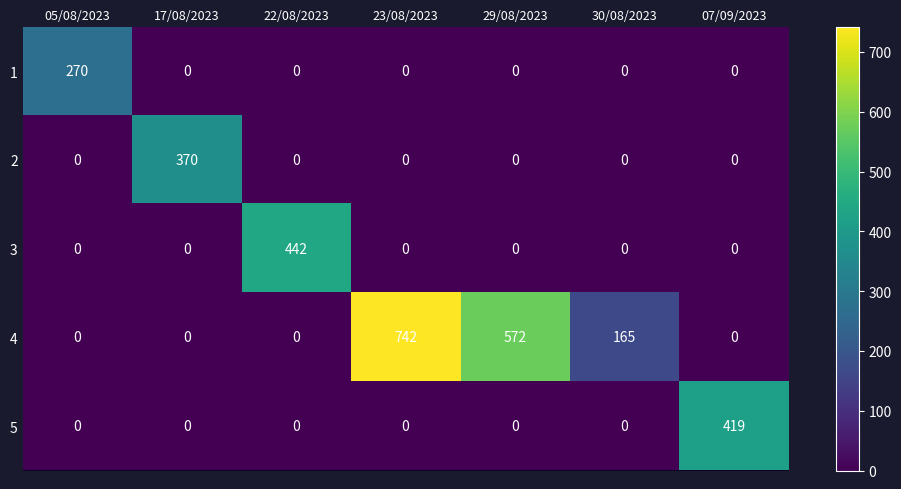

The value of 1 at 22/08/2023 is 0. True or false?

True